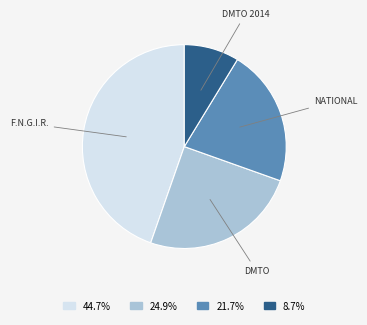

Is there a majority slice in this chart?

No